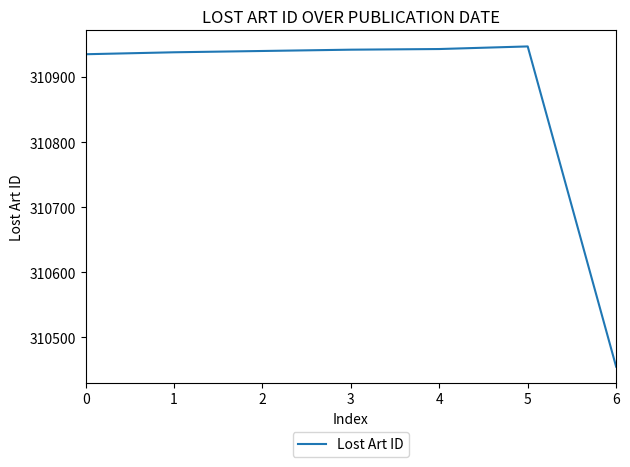

Is it true that the value at 0 is 310935?

True